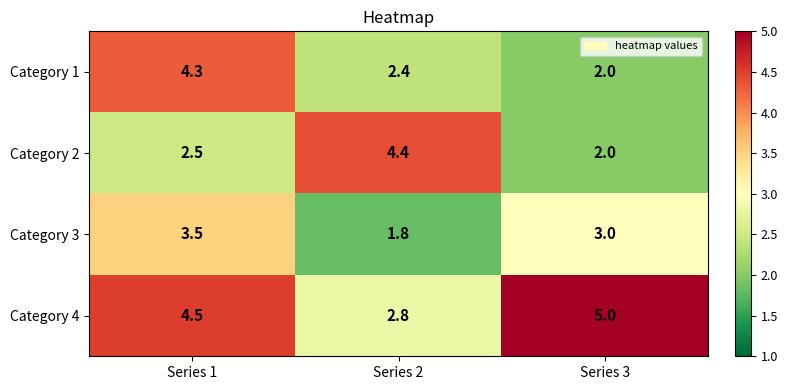

The value of Category 3 at Series 2 is 1.8. True or false?

True